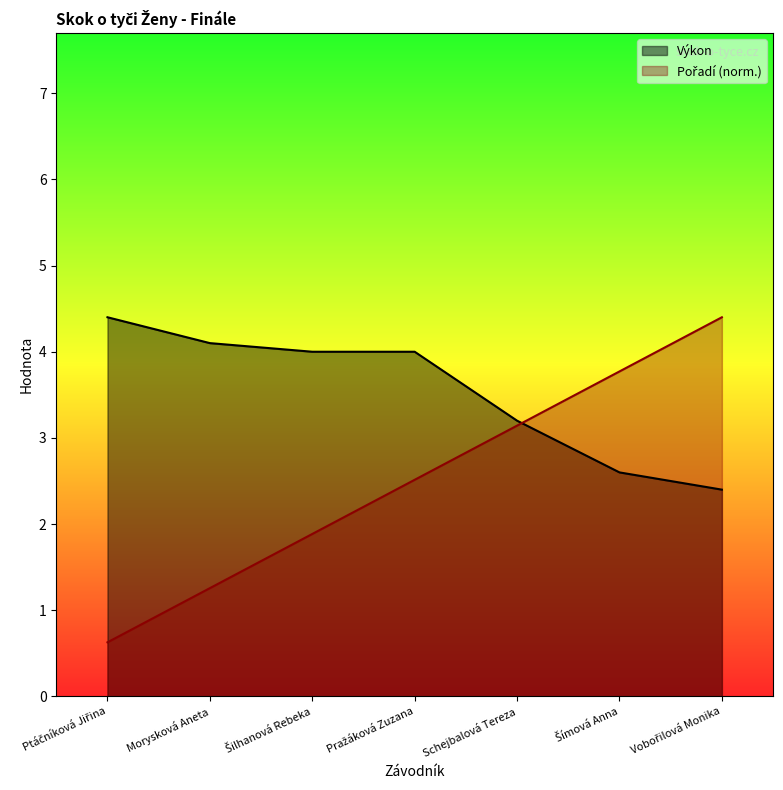

Reading right to left, what are all the values shown in this chart?

Pořadí: 4.4	3.8	3.1	2.5	1.9	1.3	0.6
Výkon: 2.4	2.6	3.2	4.0	4.0	4.1	4.4